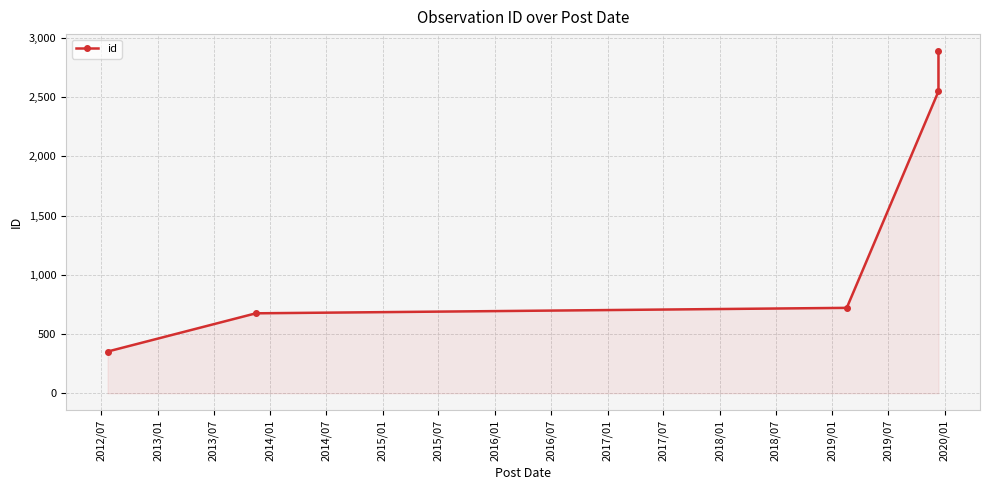

True or false: the data has more than 2 interior local peaks.

False